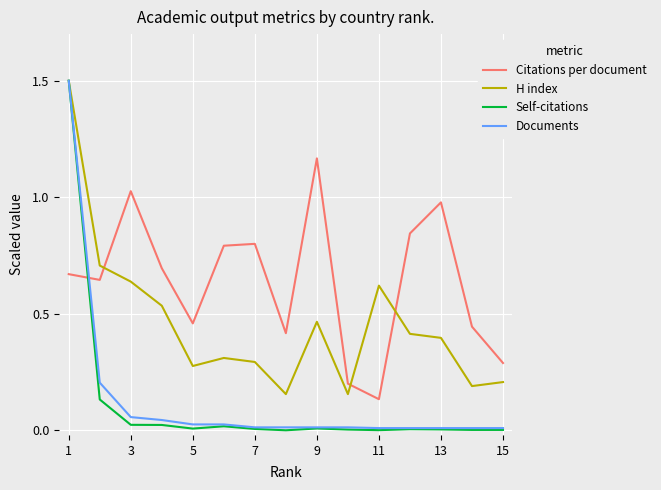

True or false: H index and Citations per document cross at least once.

True